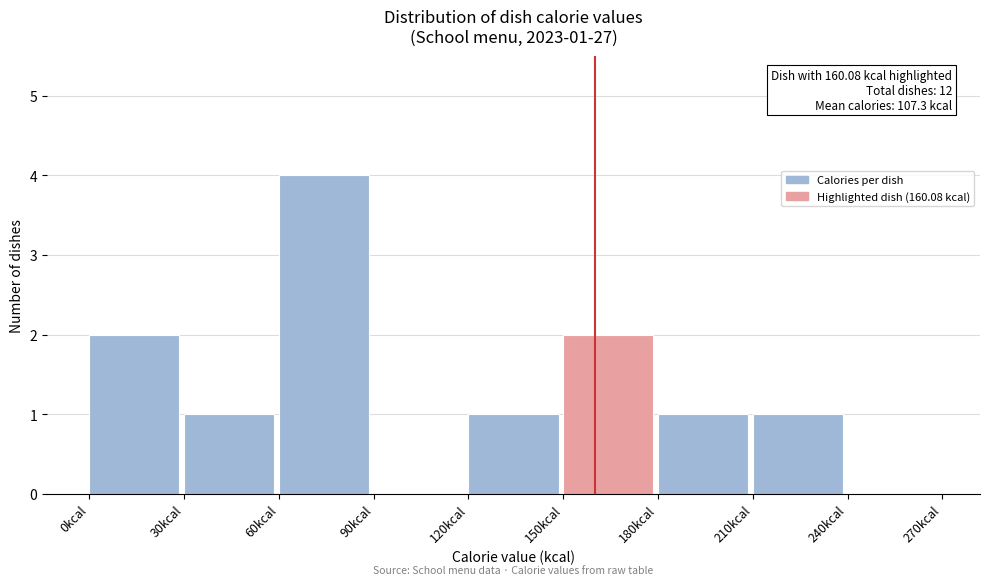

Which range on the x-axis has the tallest bar?

60 to 90